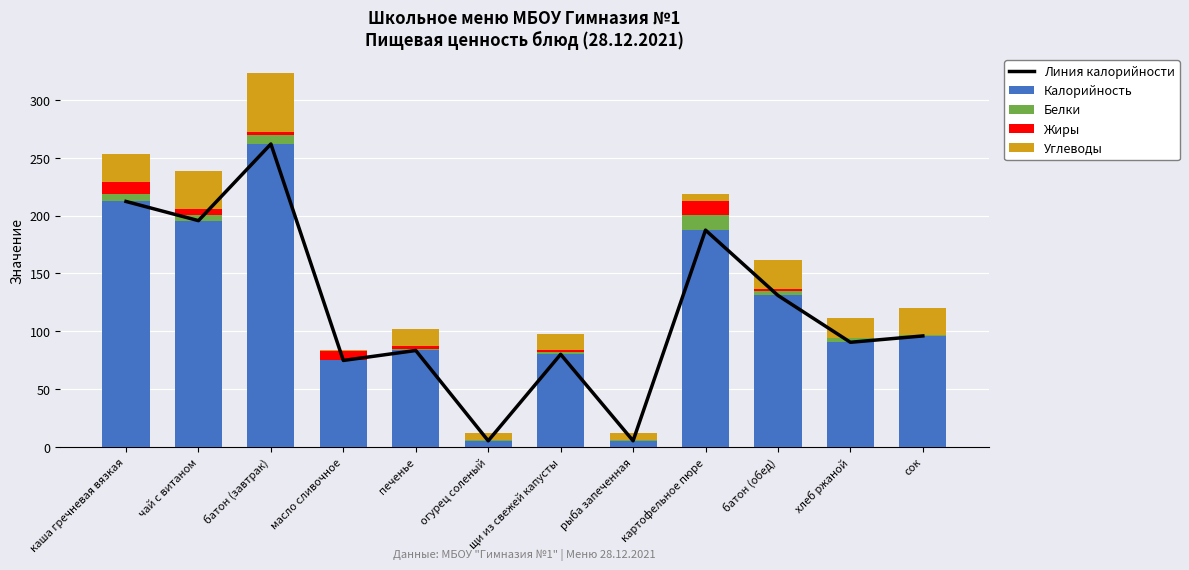

Is it true that Калорийность equals 297.6 at каша гречневая вязкая?

False